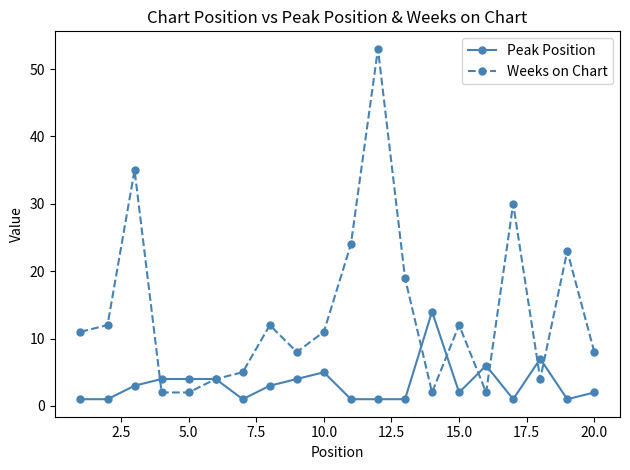

At how many categories does at least one series exceed 25?

3